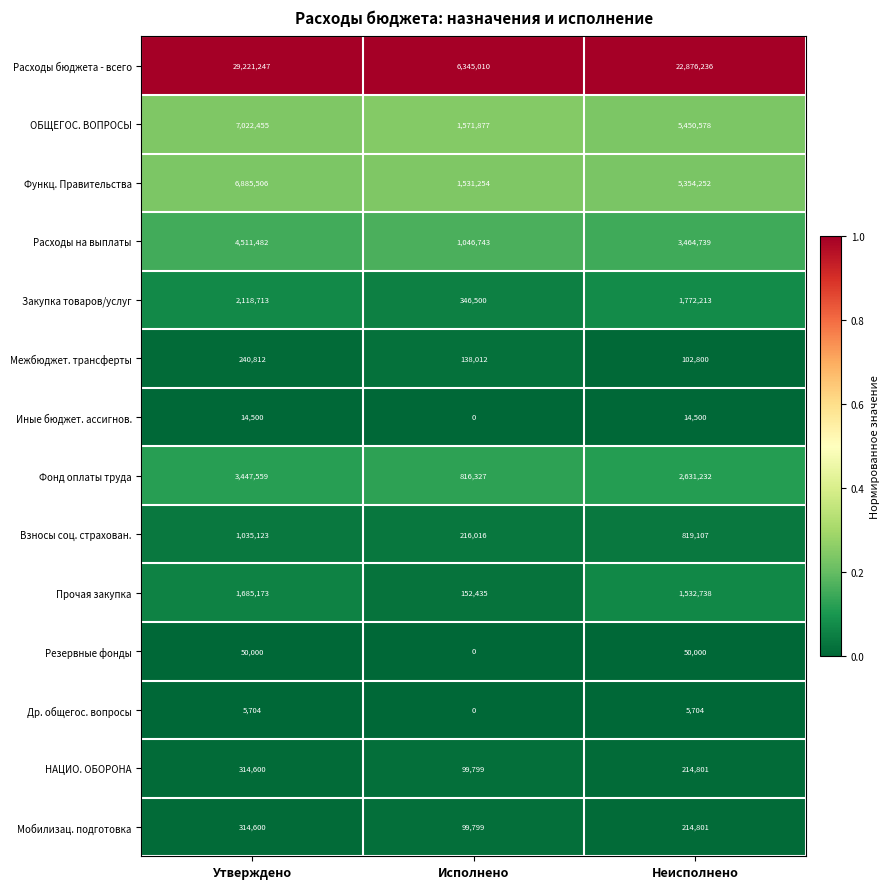

At which category is the sum across all series the highest?

Утверждено